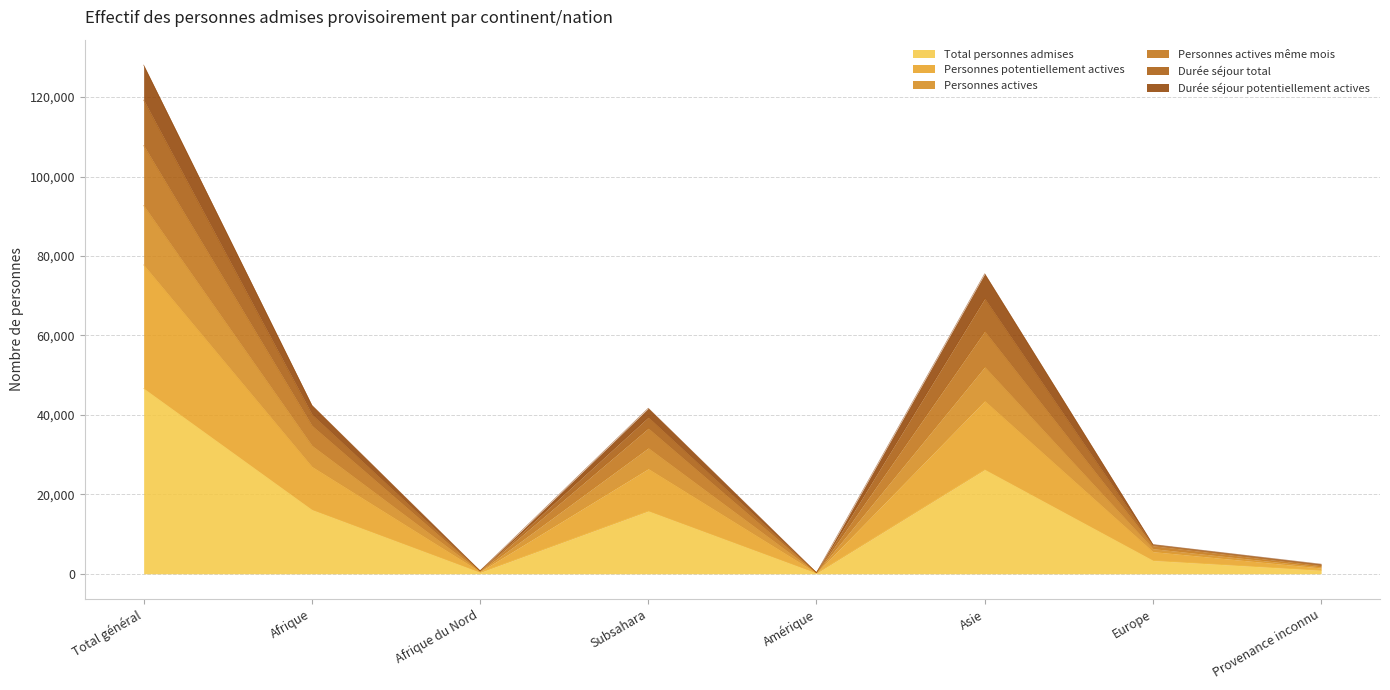

Where is the first local minimum for Durée séjour total?

Afrique du Nord